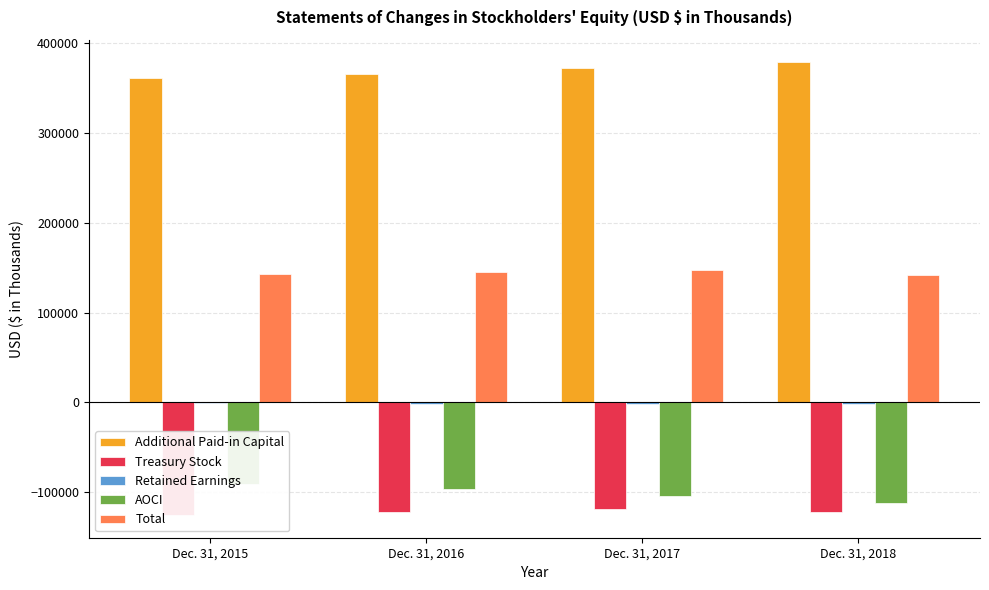

Between Dec. 31, 2016 and Dec. 31, 2018, which is larger?

Dec. 31, 2018